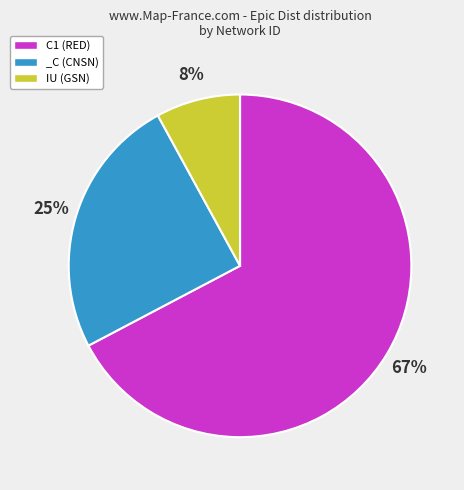

What is the largest slice in the pie chart?

C1 (RED)